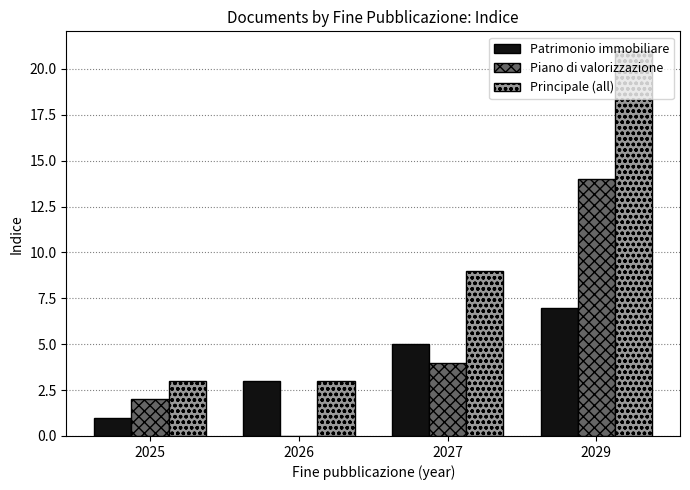

What is the difference between the Piano di valorizzazione values at 2026 and 2025?

2